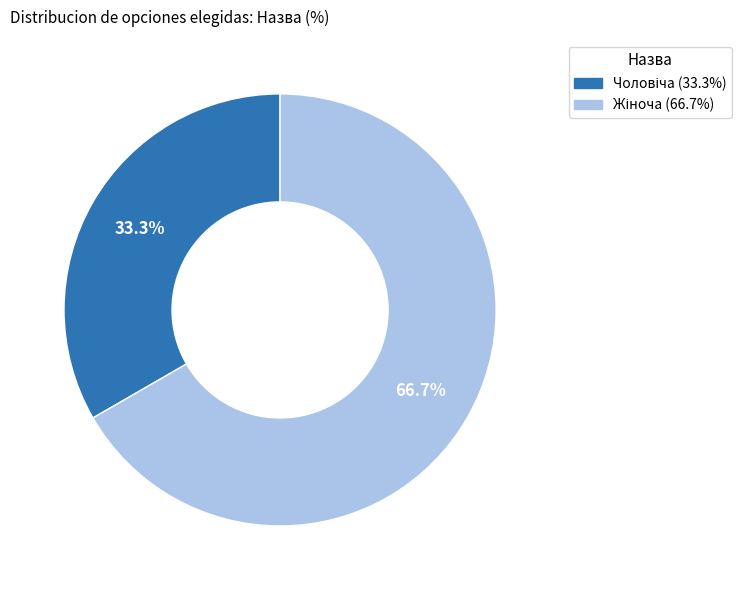

Is there any slice that represents more than half of the pie?

Yes